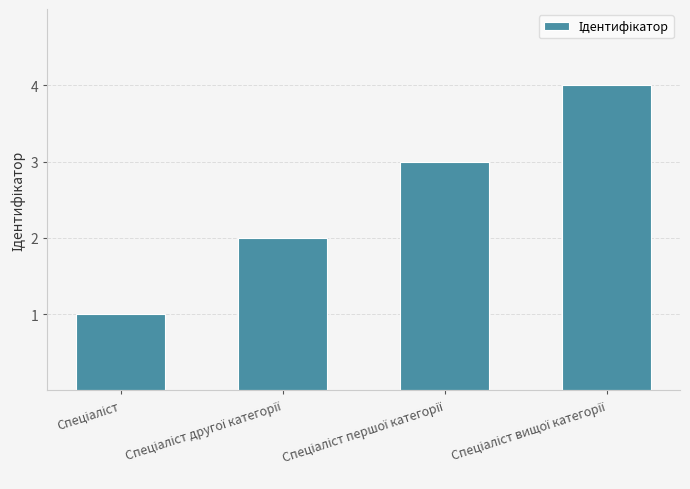

Are the bars grouped side by side (vs. stacked)?

No